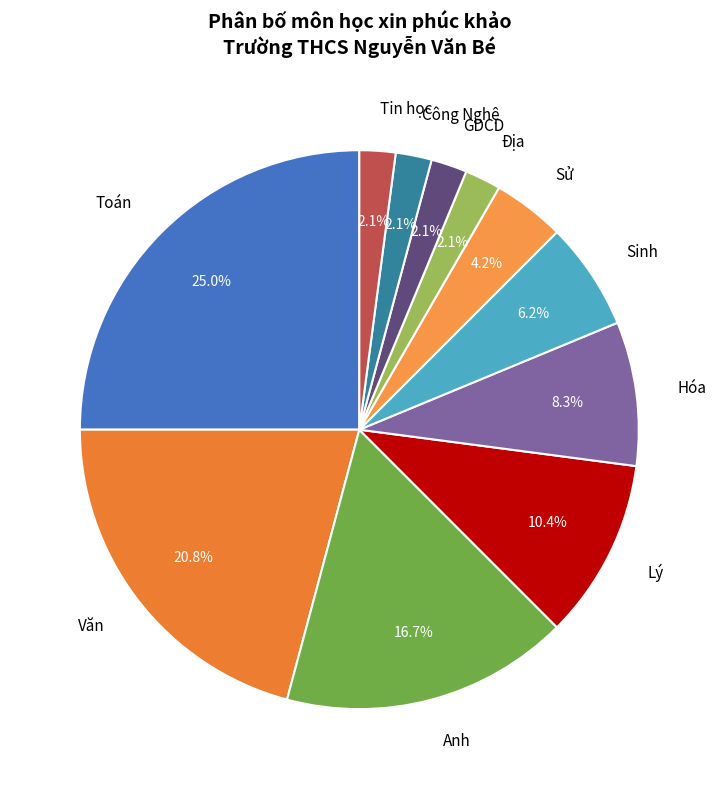

Count the number of slices in the pie.

11